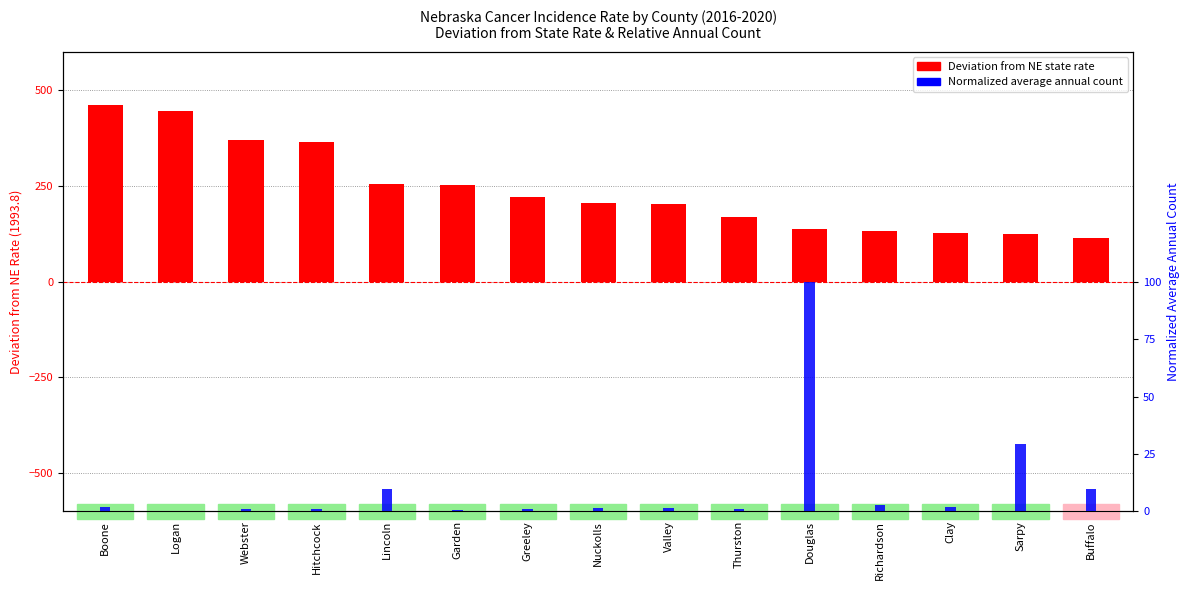

The value of Normalized annual count at Lincoln is 0.1. True or false?

False